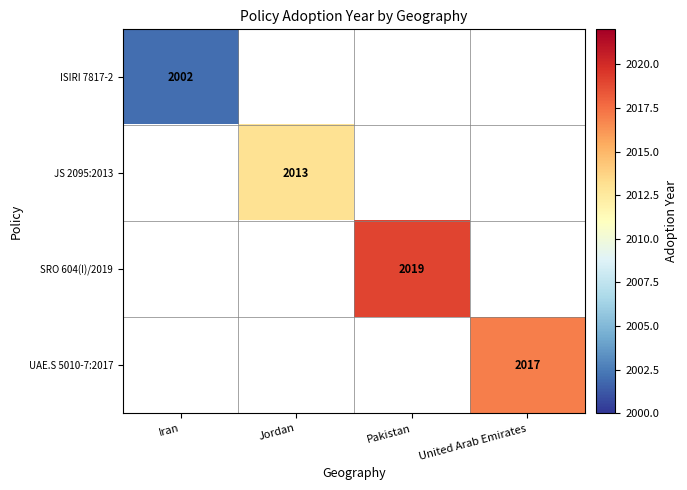

Is it true that ISIRI 7817-2 equals 3053.9 at Iran?

False